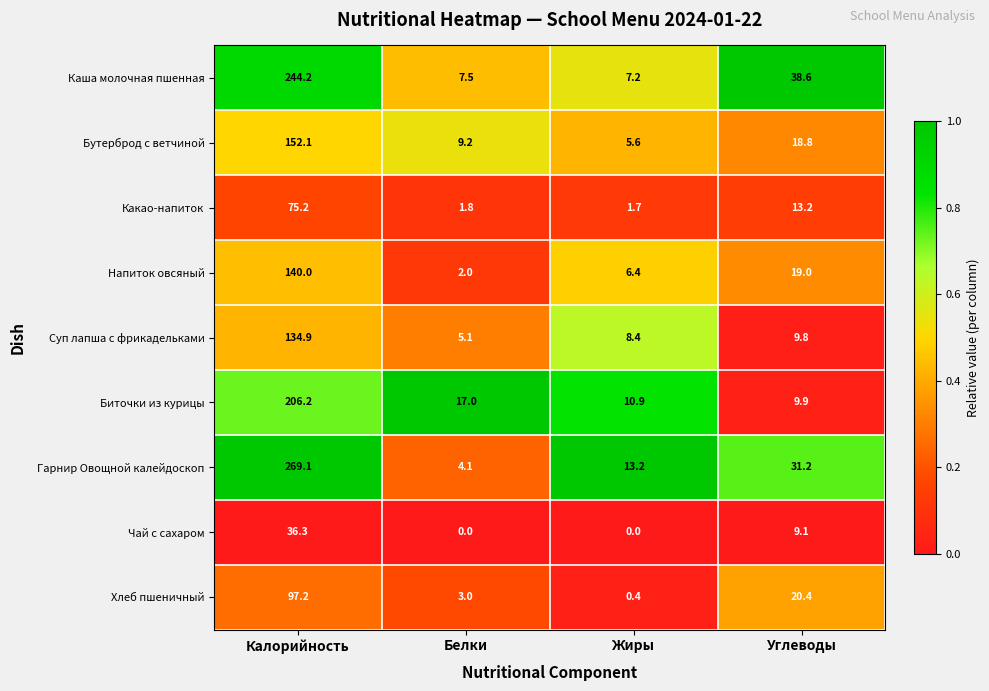

At which category does the chart reach its peak across all series?

Калорийность